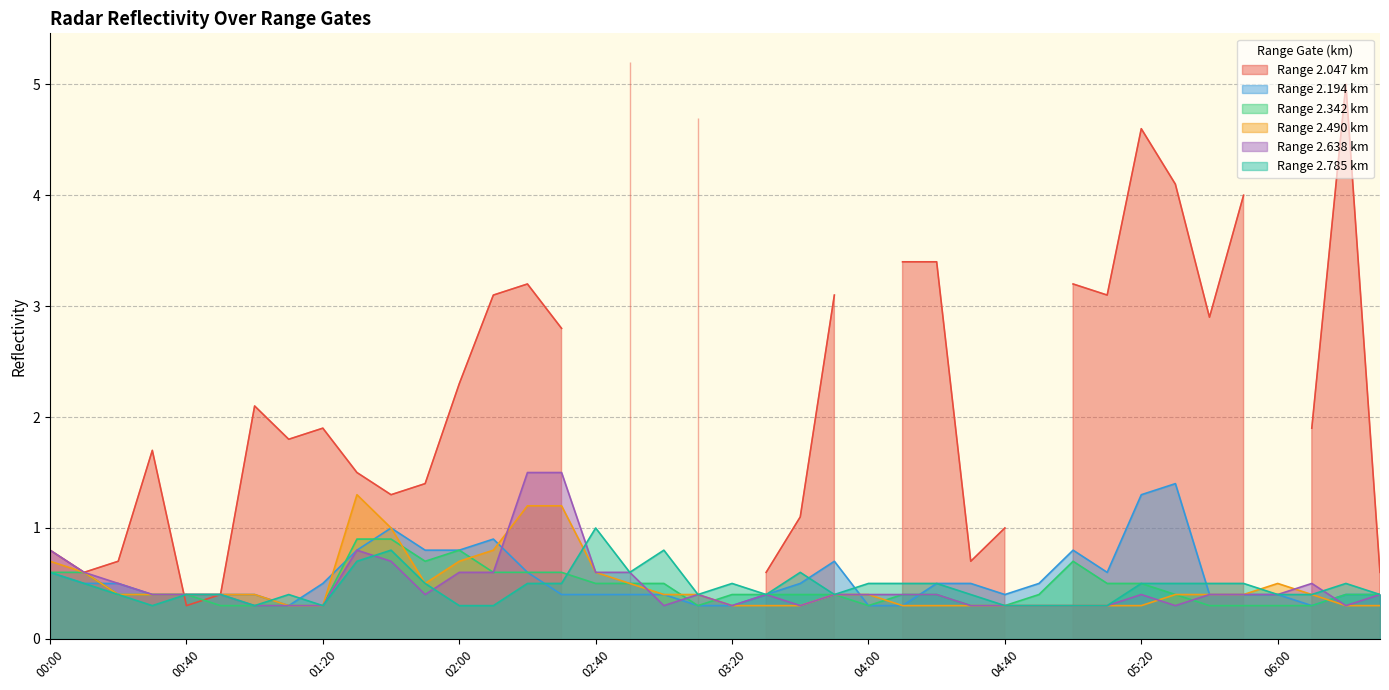

Is it true that Range 2.342 km equals 1.0 at 00:00?

False